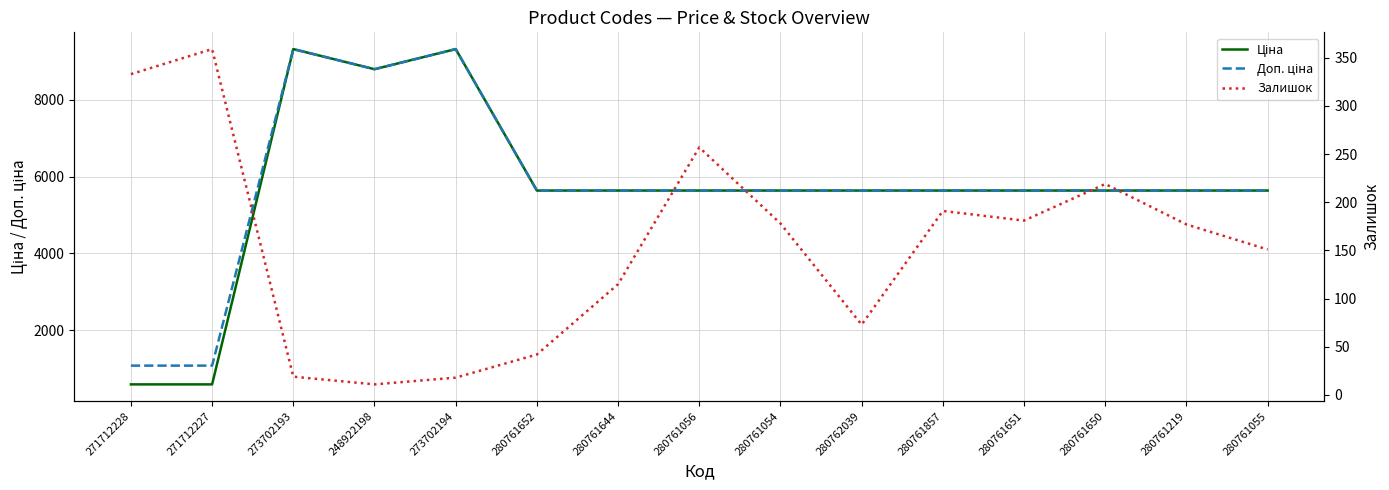

What is the label of the 11th point from the left?

280761857